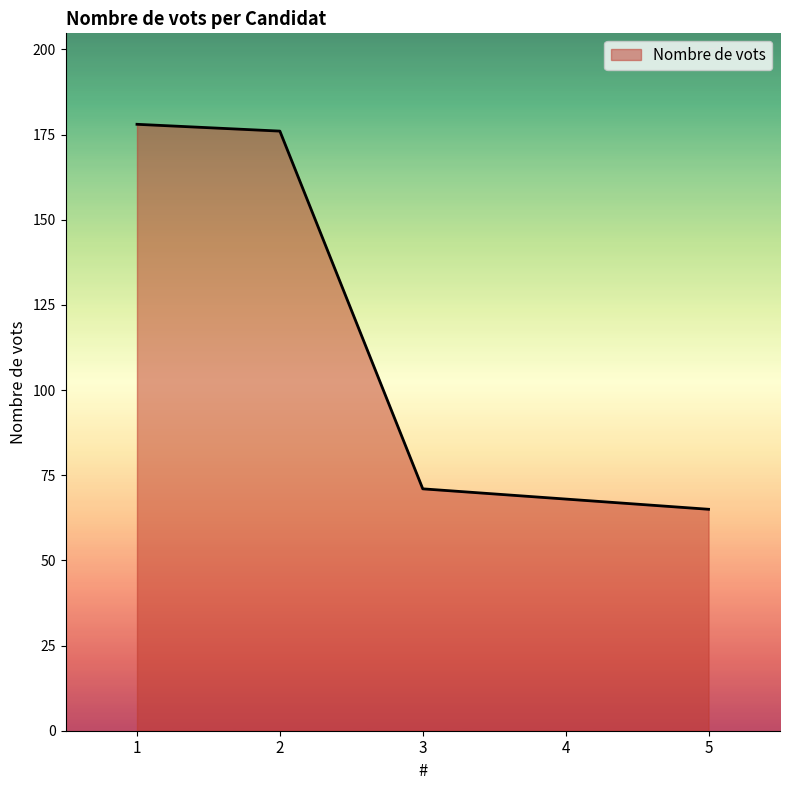

Reading right to left, list all the values displayed in this chart.

65	68	71	176	178